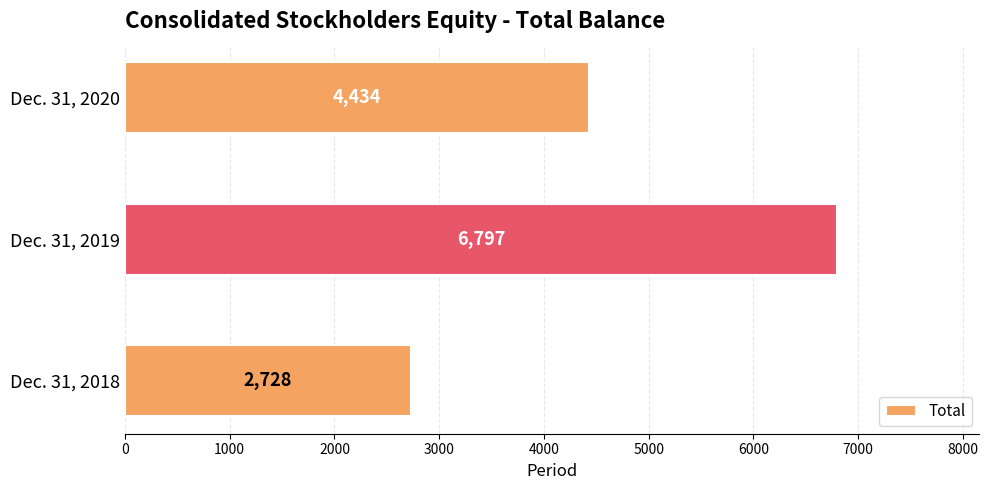

True or false: the data shows 2849 at Dec. 31, 2019.

False